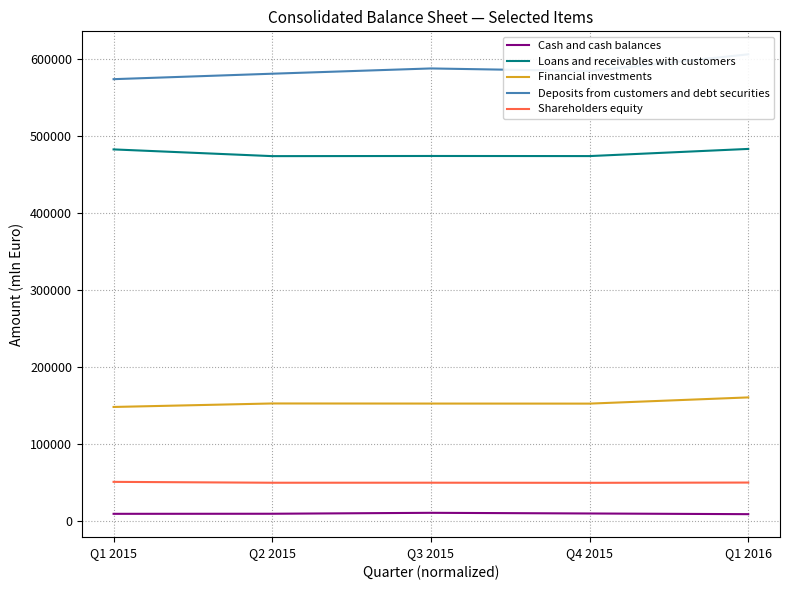

Which category has the lowest value across all series?

Q1 2016